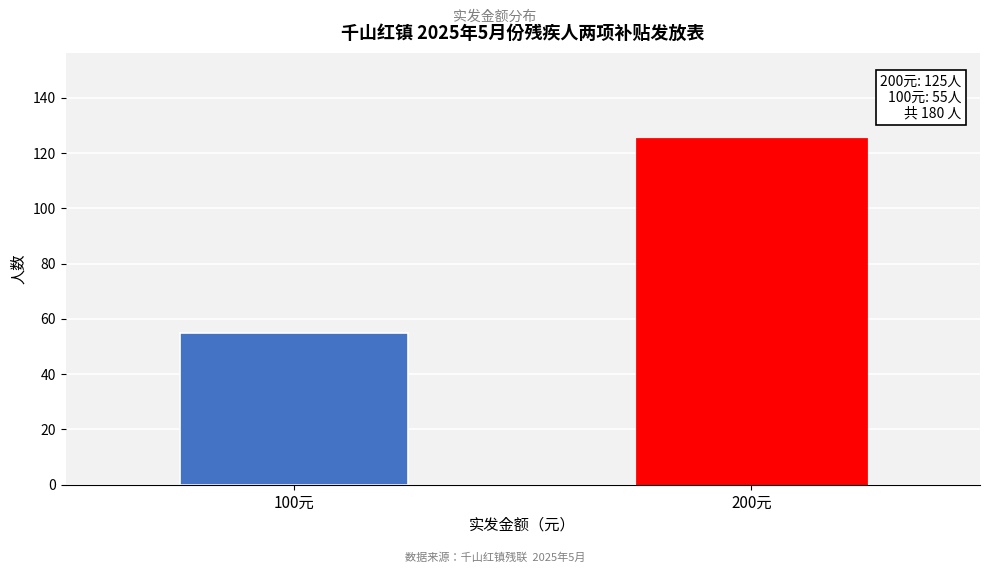

Reading left to right, list all the values displayed in this chart.

100元=55	200元=125